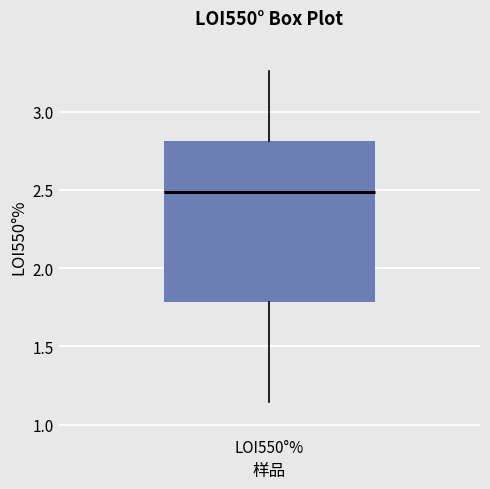

Transcribe this box plot: give where the median line is, the range the box spans, and where the two whiskers end, as read against the y-axis. The values are not printed on the chart, so give them approximately, as read against the axis.

median 2.50, box 1.80 to 2.80, whiskers 1.15 to 3.25